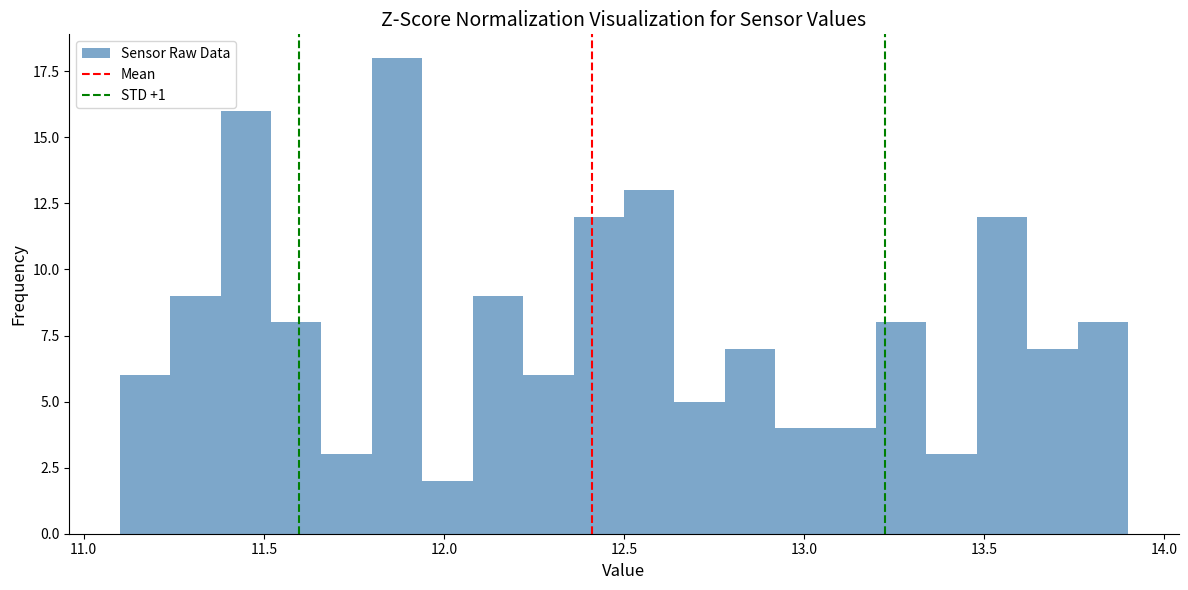

Read against the x-axis, roughly where is the centre of the tallest bar?

11.85